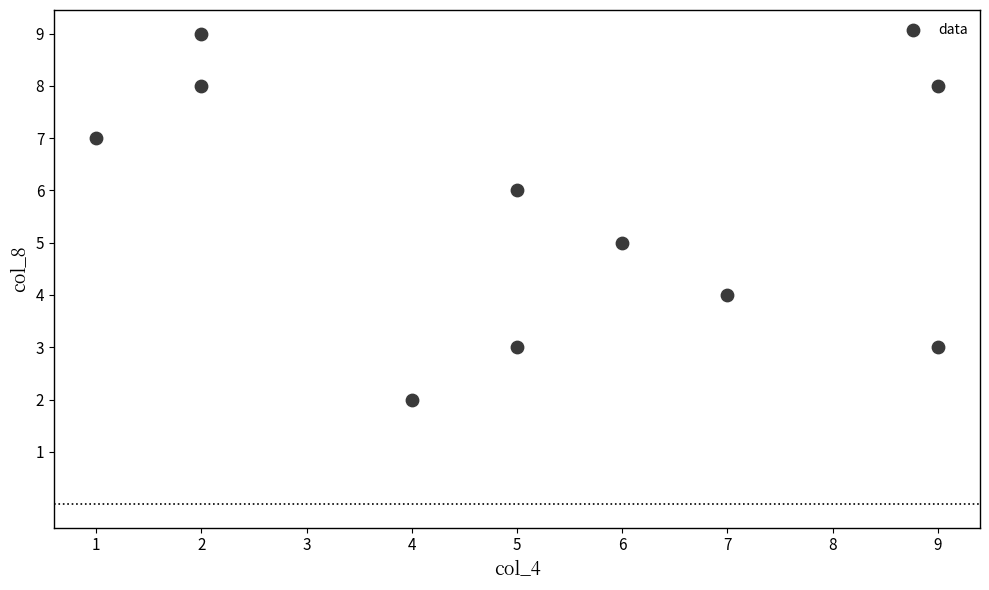

What is the range of Y values (max minus min)?

7